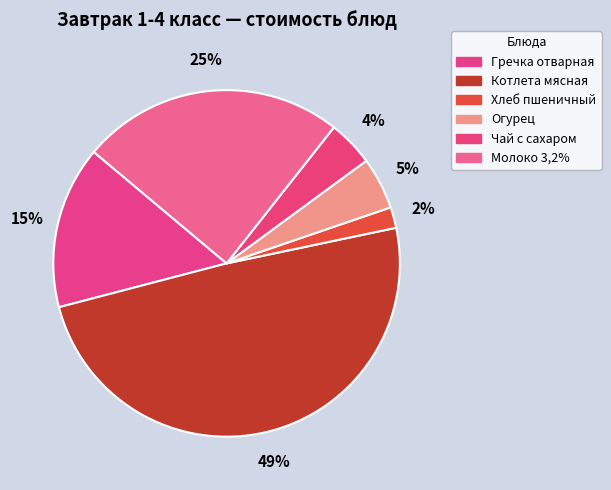

How many segments does this pie chart have?

6